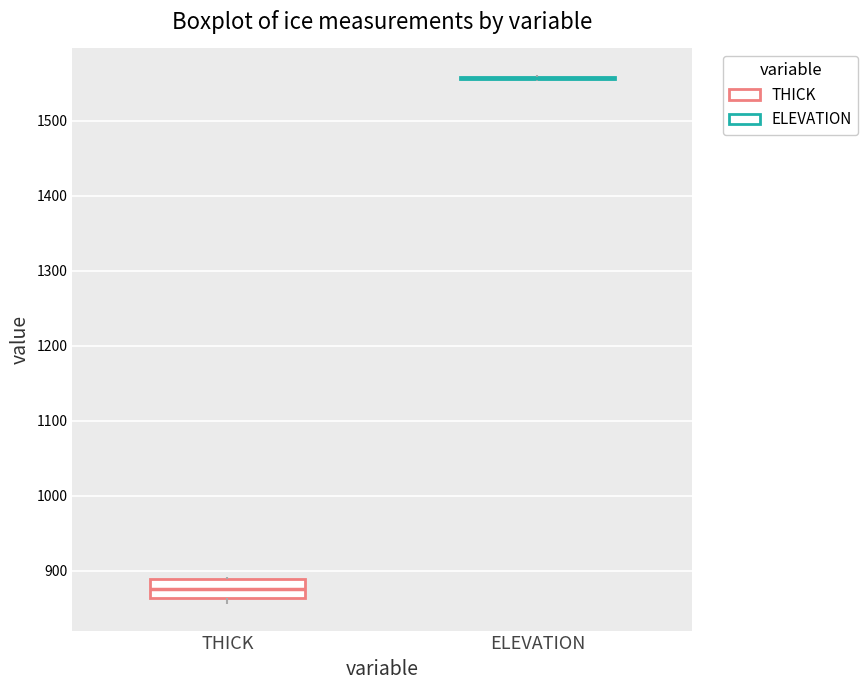

Reading left to right, read every box against the y-axis: the position of its median line, the range the box covers, and the ends of its whiskers. The values are not printed on the chart, so give them approximately, as read against the axis.

THICK: median 880, box 860 to 890, whiskers 860 (just below the box's lower edge) to 890
ELEVATION: box collapsed to a line at 1560, whiskers 1550 to 1560